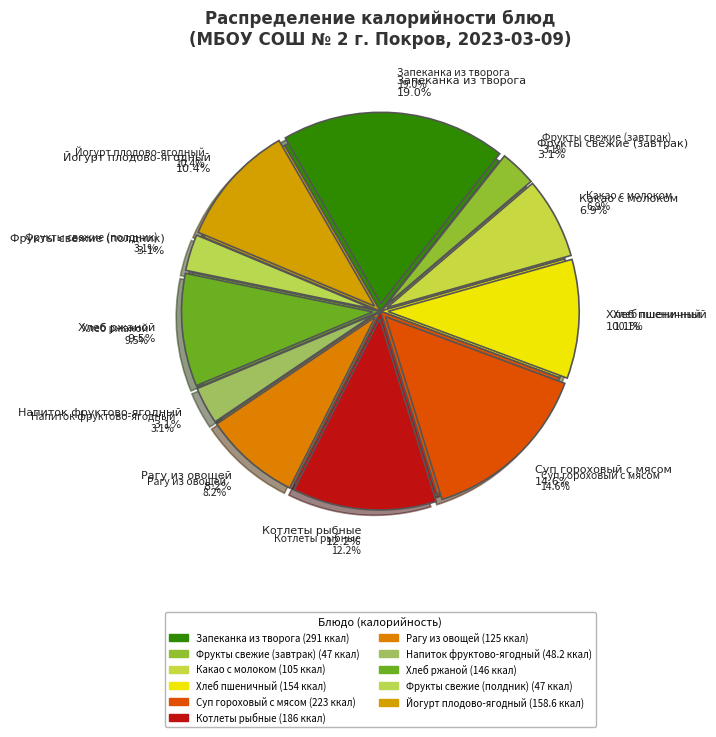

Rank the categories by value from lowest to highest.

Фрукты свежие (завтрак), Фрукты свежие (полдник), Напиток фруктово-ягодный, Какао с молоком, Рагу из овощей, Хлеб ржаной, Хлеб пшеничный, Йогурт плодово-ягодный, Котлеты рыбные, Суп гороховый с мясом, Запеканка из творога